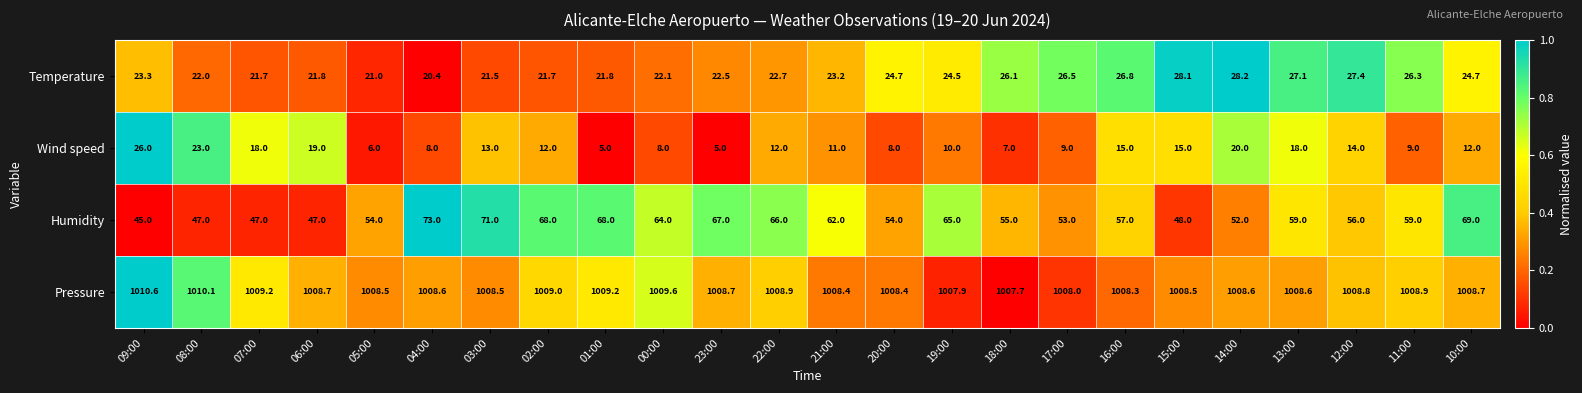

Which category has the highest value across all series?

09:00